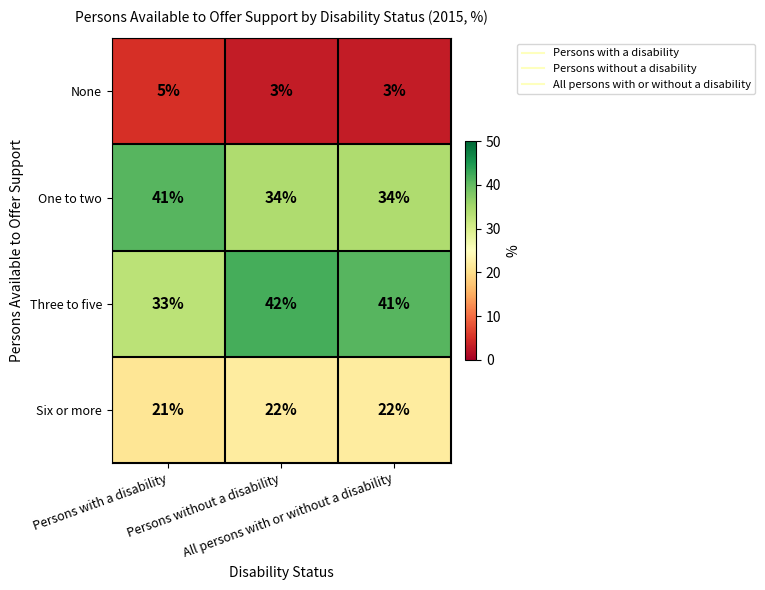

Count the Six or more values in the range 21 to 22.

3